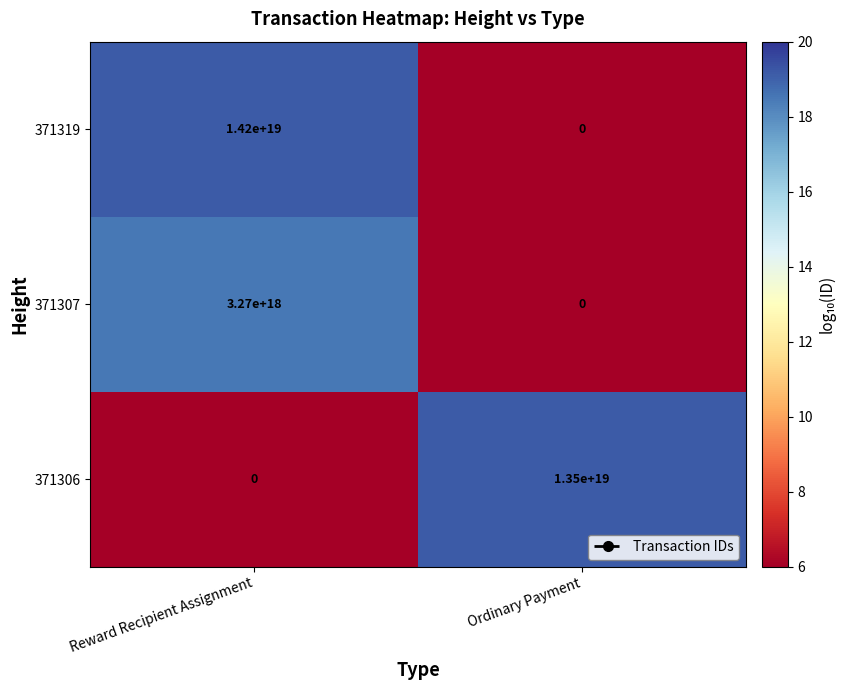

How many categories are shown in the chart?

2